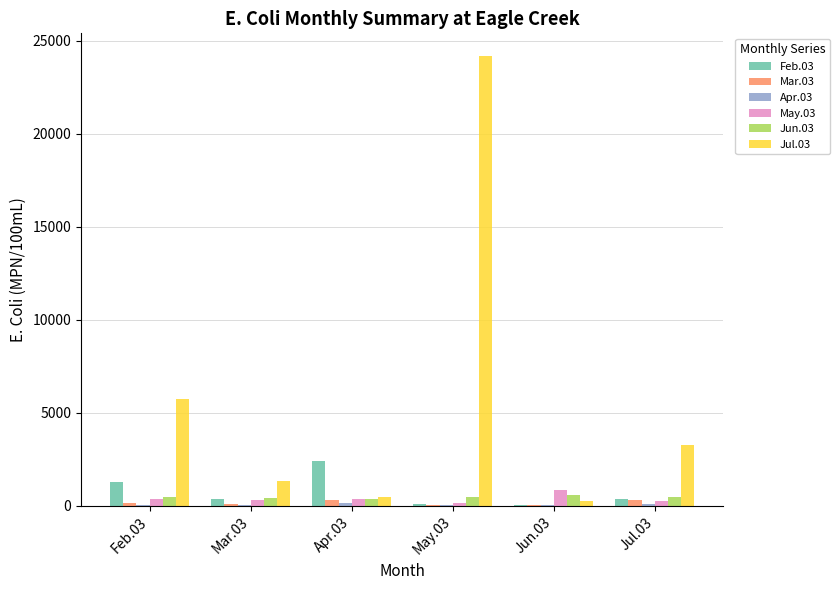

What is the total value across all series at May.03?

24888